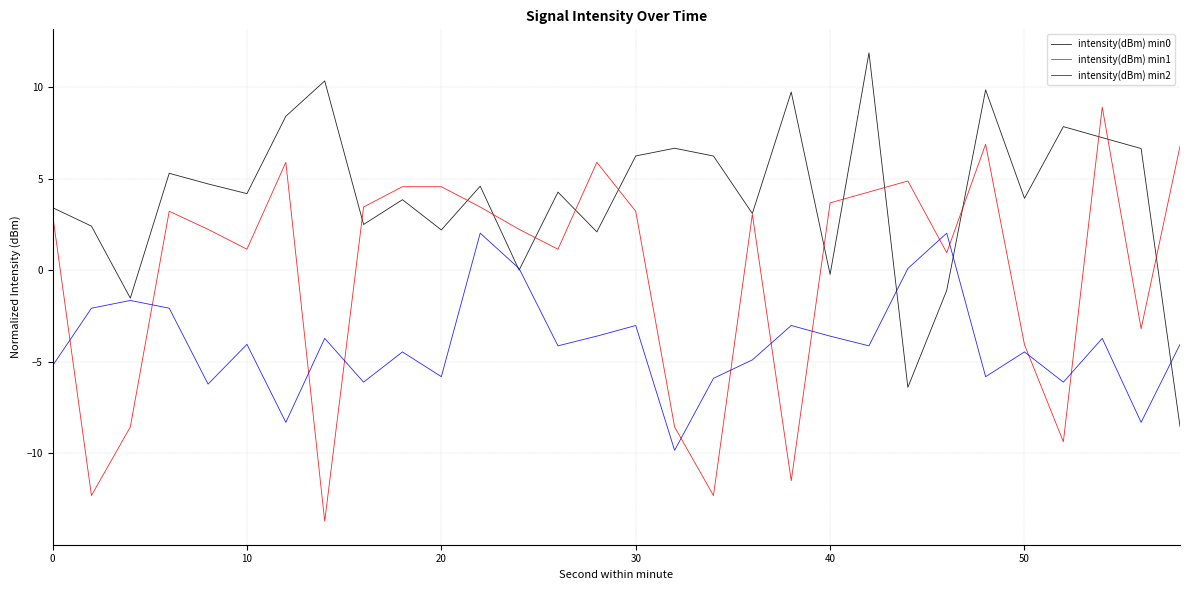

After their last crossing, which series has the higher values: intensity(dBm) min1 or intensity(dBm) min2?

intensity(dBm) min1